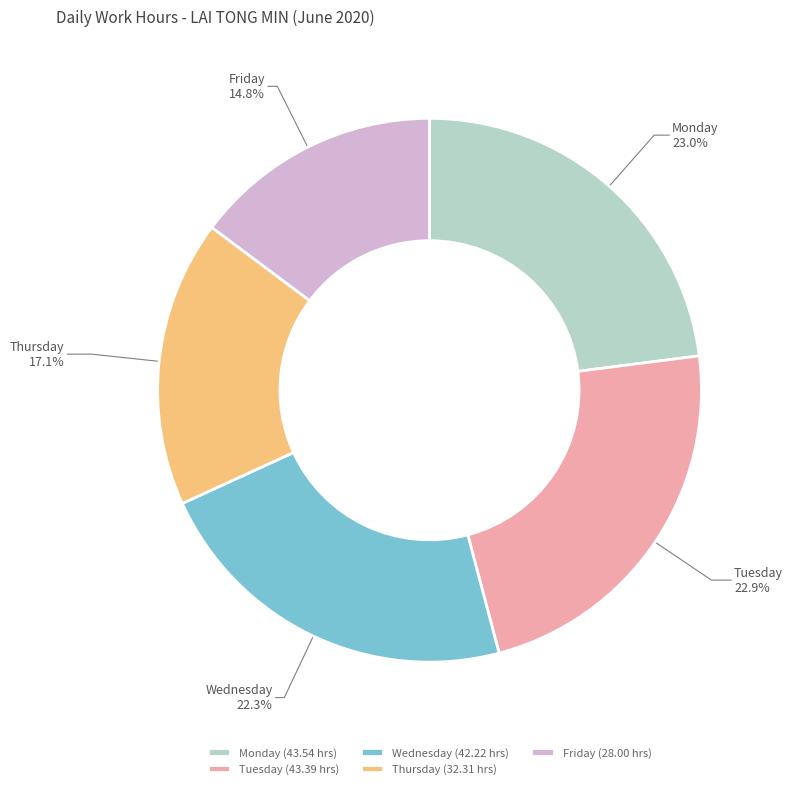

How much of the chart is everything except Tuesday?

77.1%